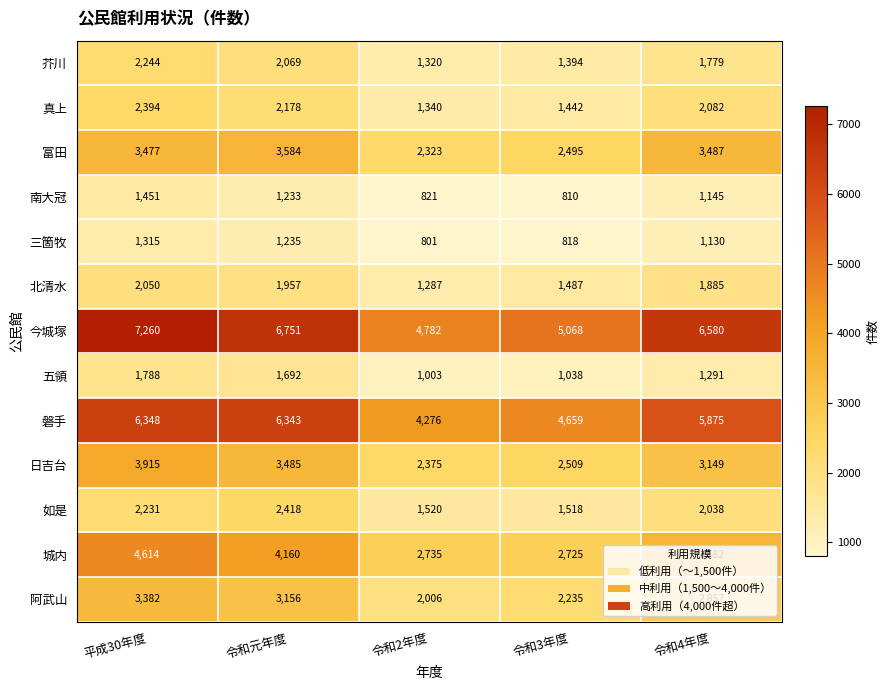

What is the difference between the 磐手 values at 令和2年度 and 令和3年度?

383